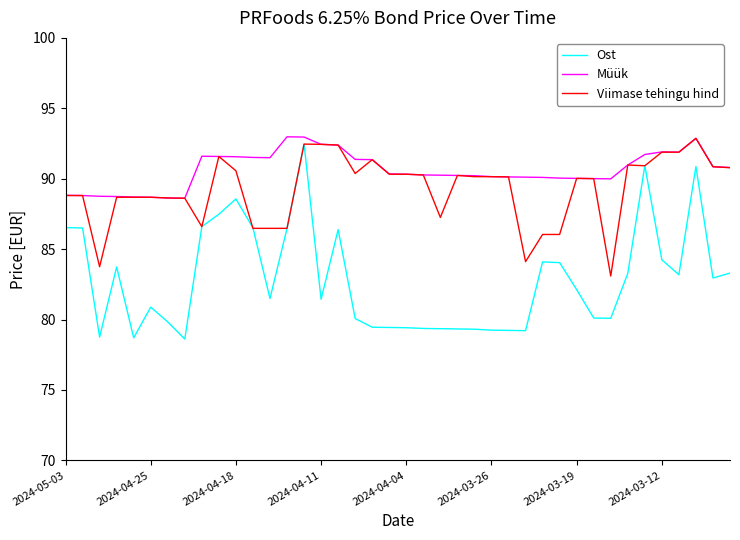

Rank the series by their average value, from lowest to highest.

Ost, Viimase tehingu hind, Müük